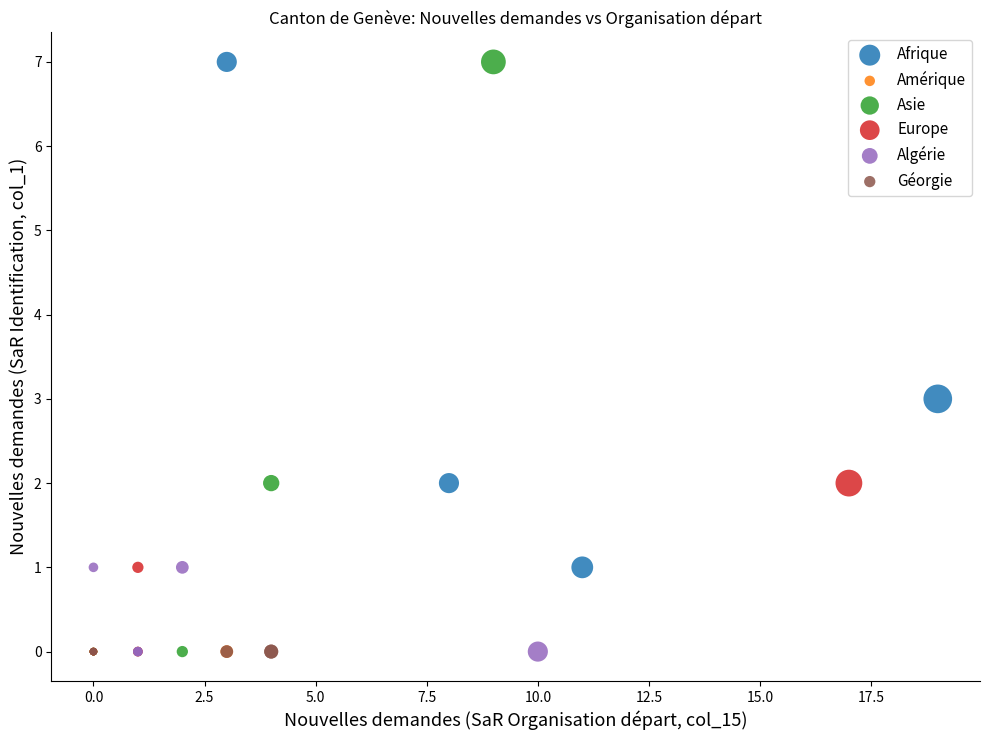

What are all the series names shown in the legend?

Afrique, Amérique, Asie, Europe, Algérie, Géorgie